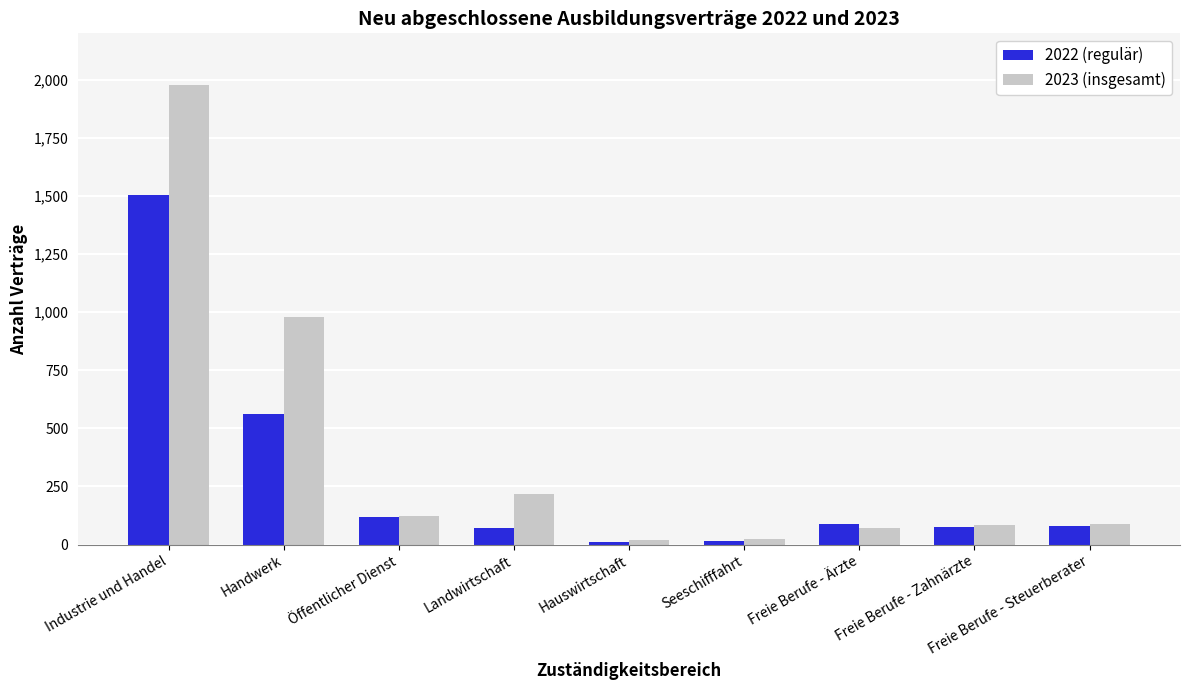

Rank the series by their average value, from lowest to highest.

2022 (regulär), 2023 (insgesamt)